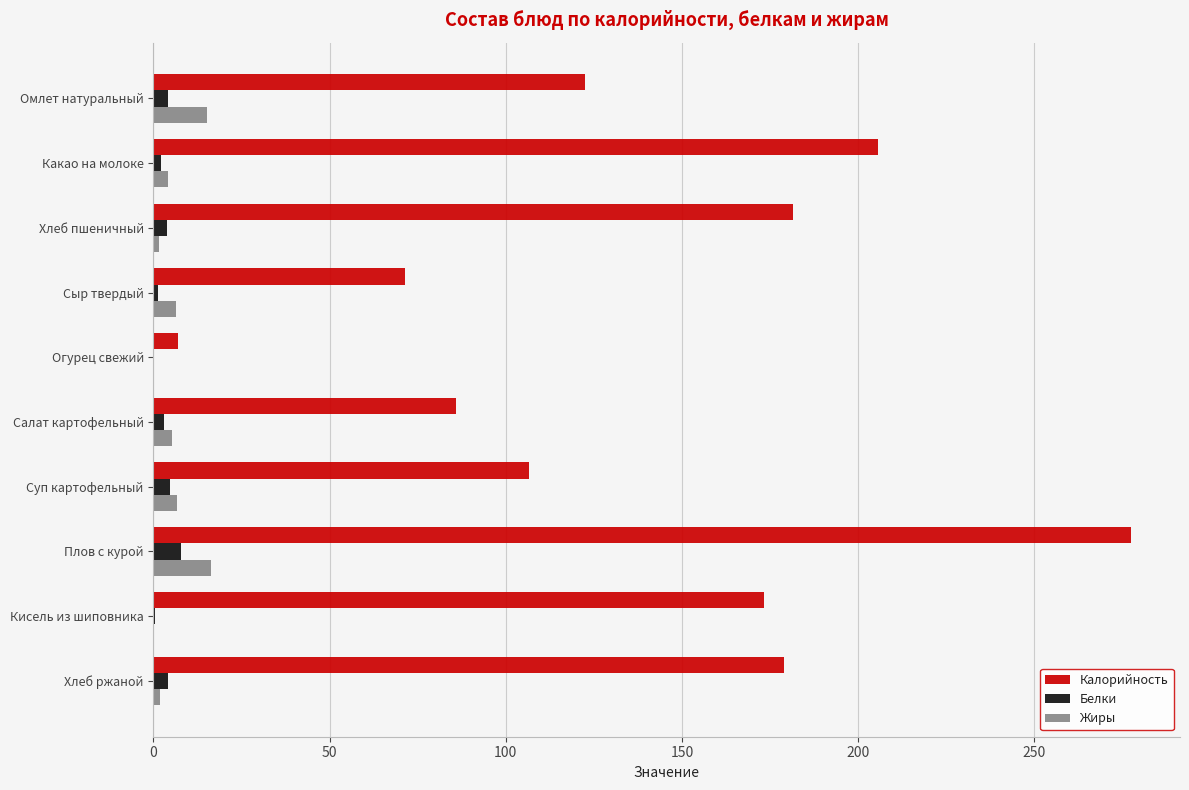

Where is Калорийность nearest to the value 142?

Омлет натуральный